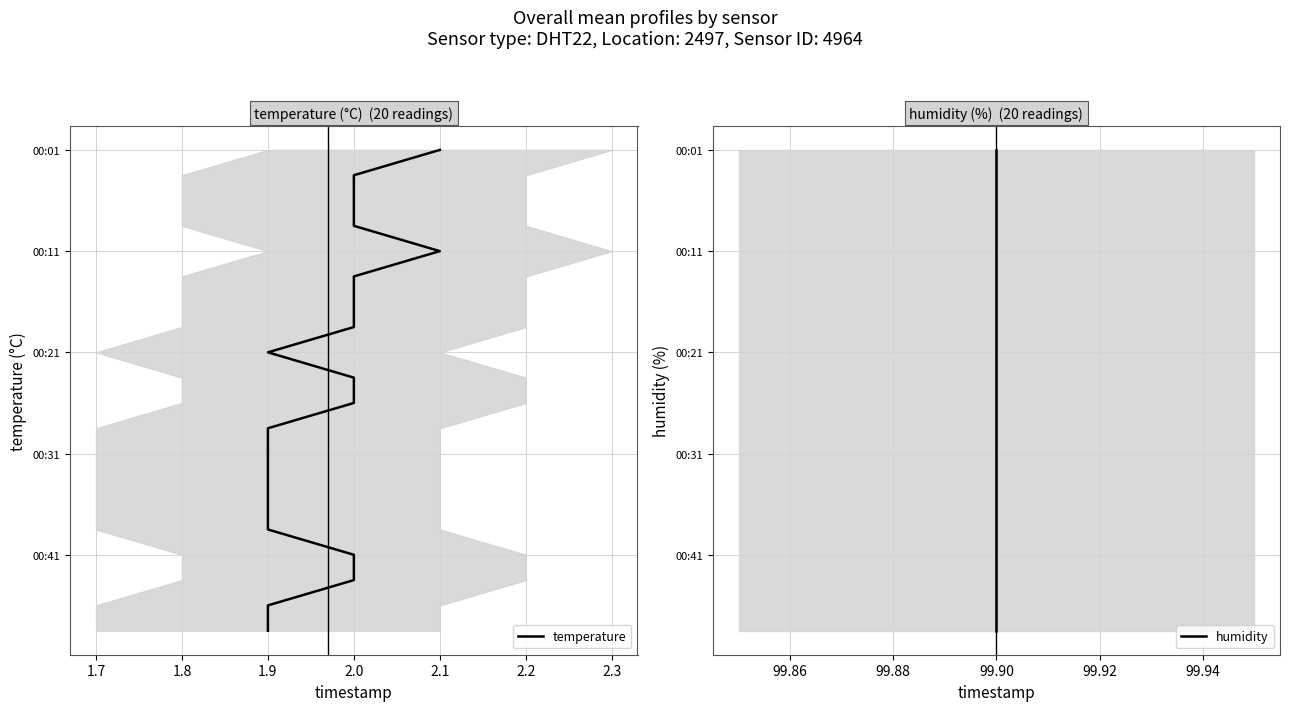

How many distinct data groups are displayed?

2